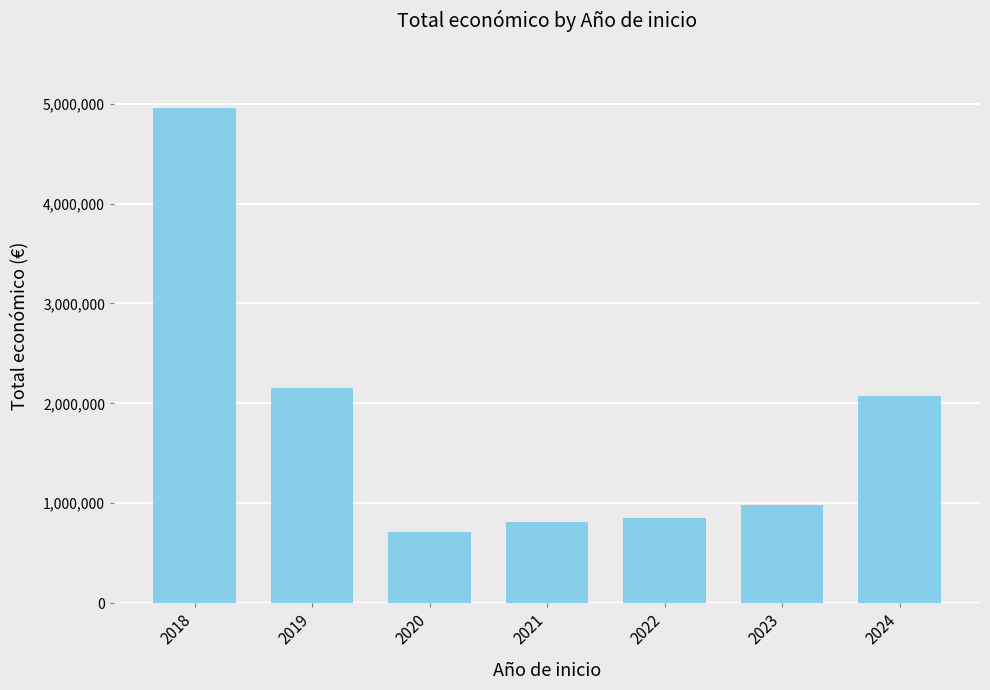

Is it true that the value at 2023 is 984458?

True